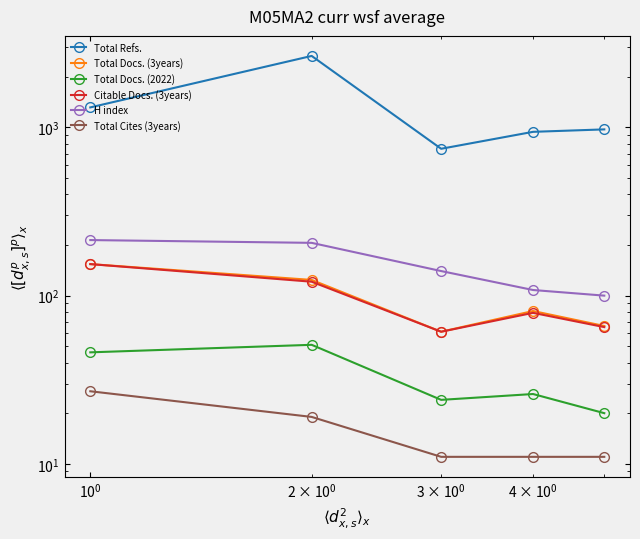

True or false: Citable Docs. (3years) and Total Docs. (2022) intersect in this chart.

False